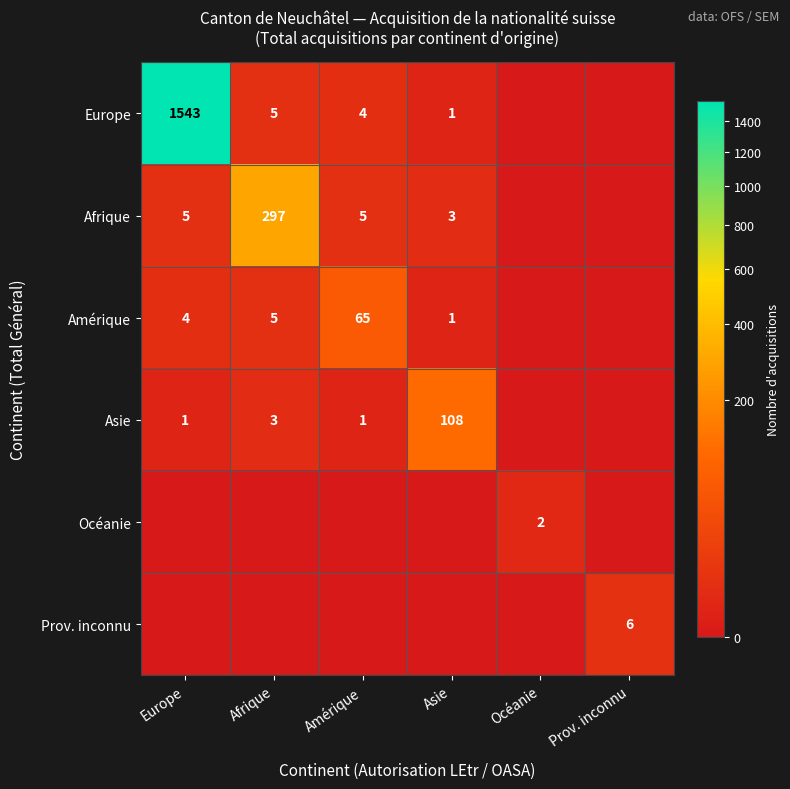

The Amérique series shows 3 at Afrique. True or false?

False